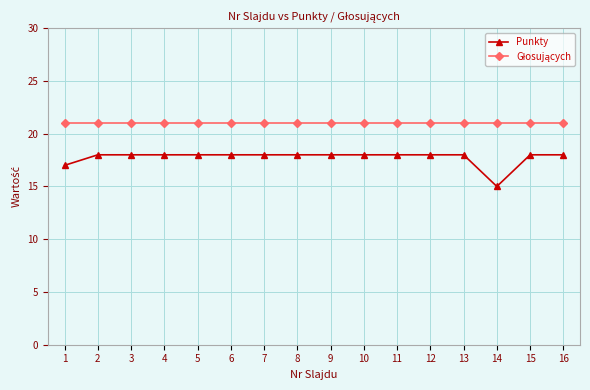

How many lines are shown in the chart?

2